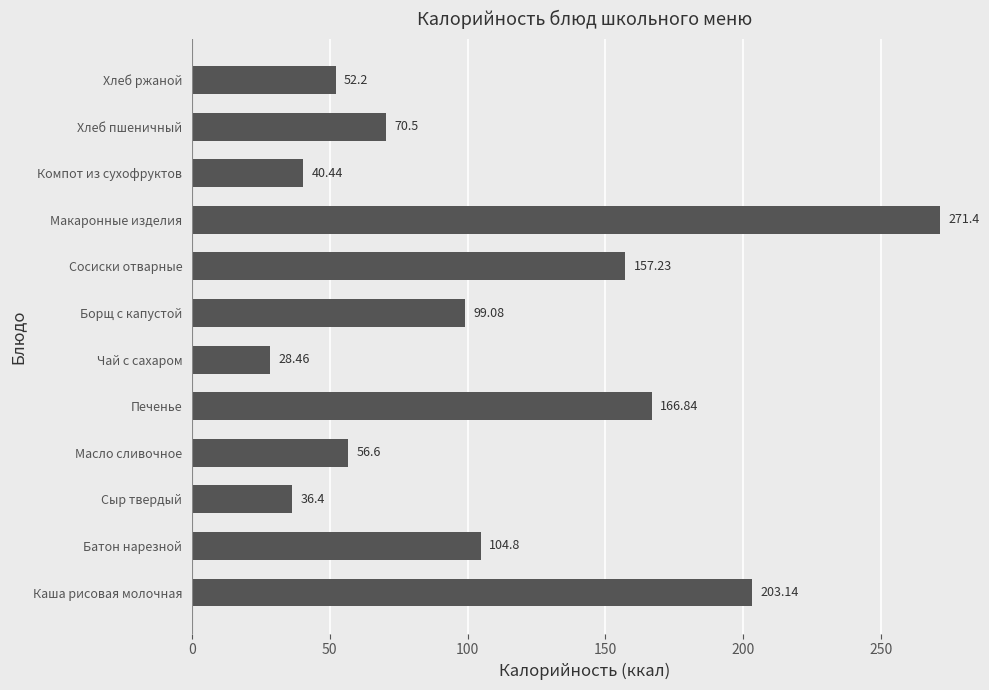

What is the difference between the second highest and second lowest values?

166.7